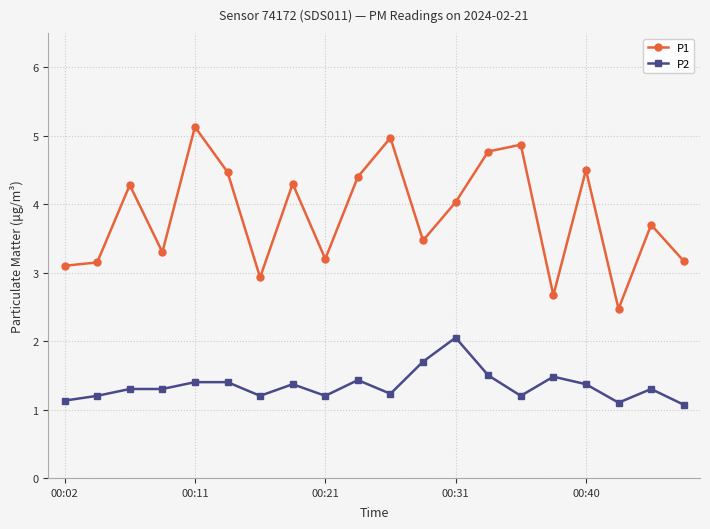

True or false: P1 and P2 cross at least once.

False